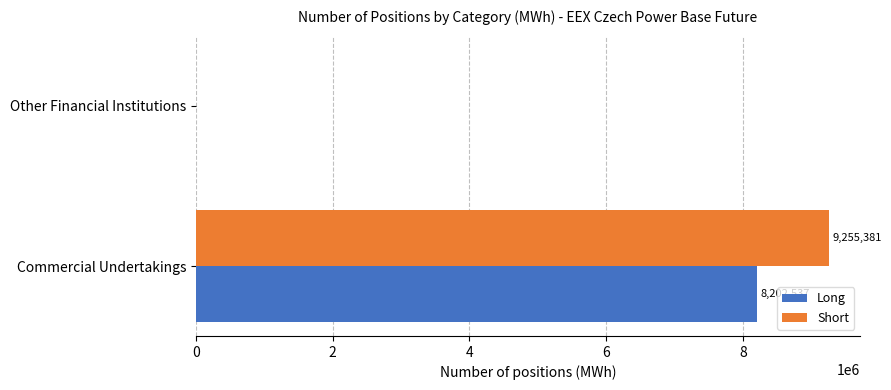

True or false: Long has a value of 8202537 at Commercial Undertakings.

True